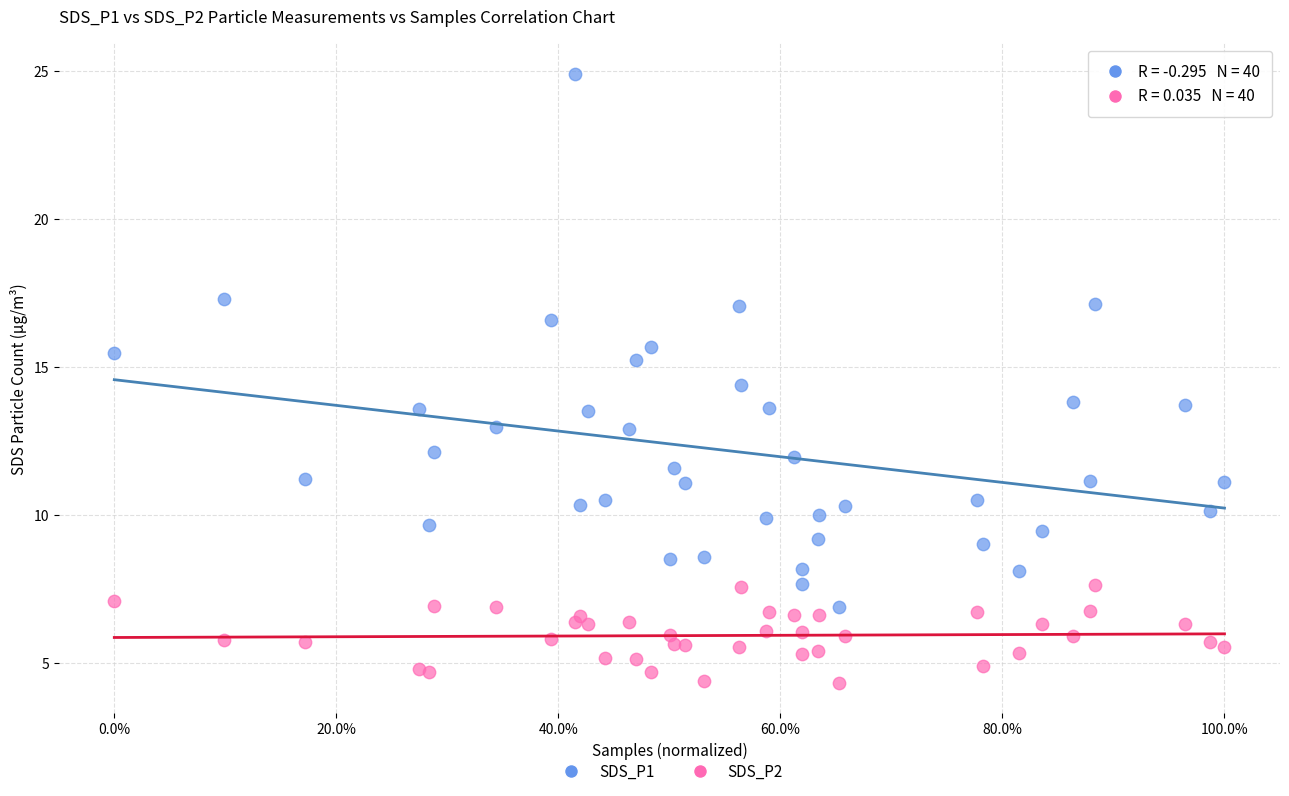

Which series contains the highest Y value?

SDS_P1